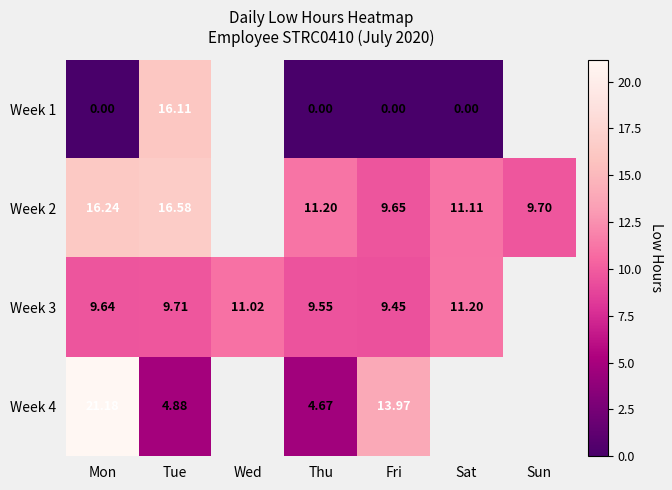

Between Sun and Tue, which is larger?

Tue